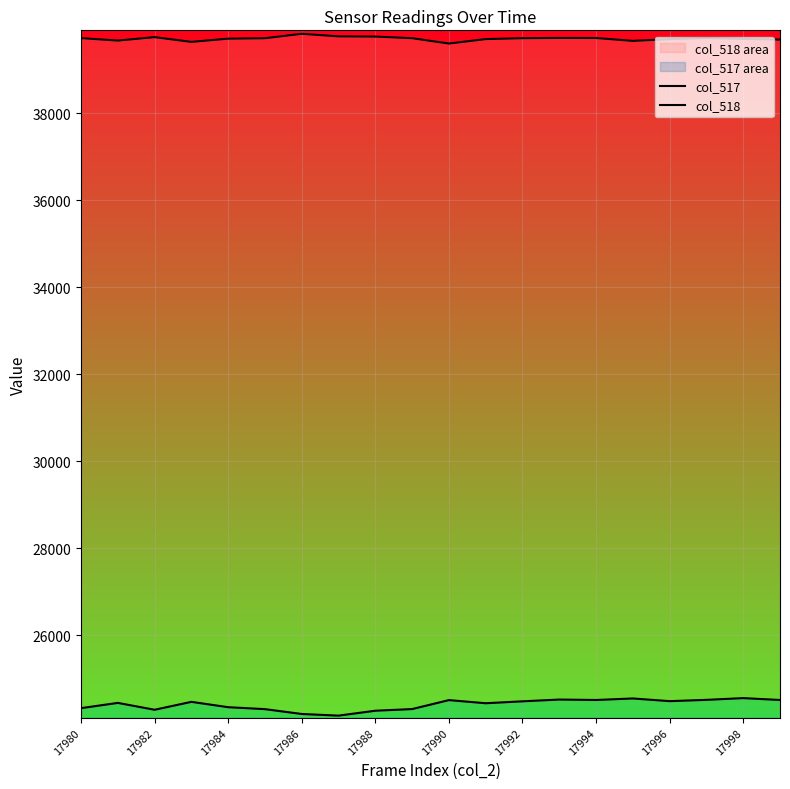

True or false: col_518 and col_517 intersect in this chart.

False